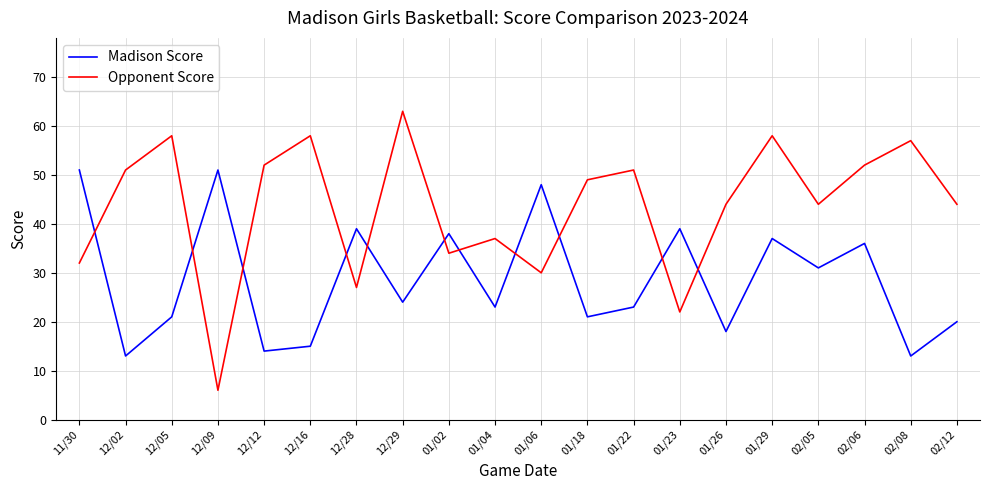

Rank the series by their maximum value, from lowest to highest.

Madison Score, Opponent Score